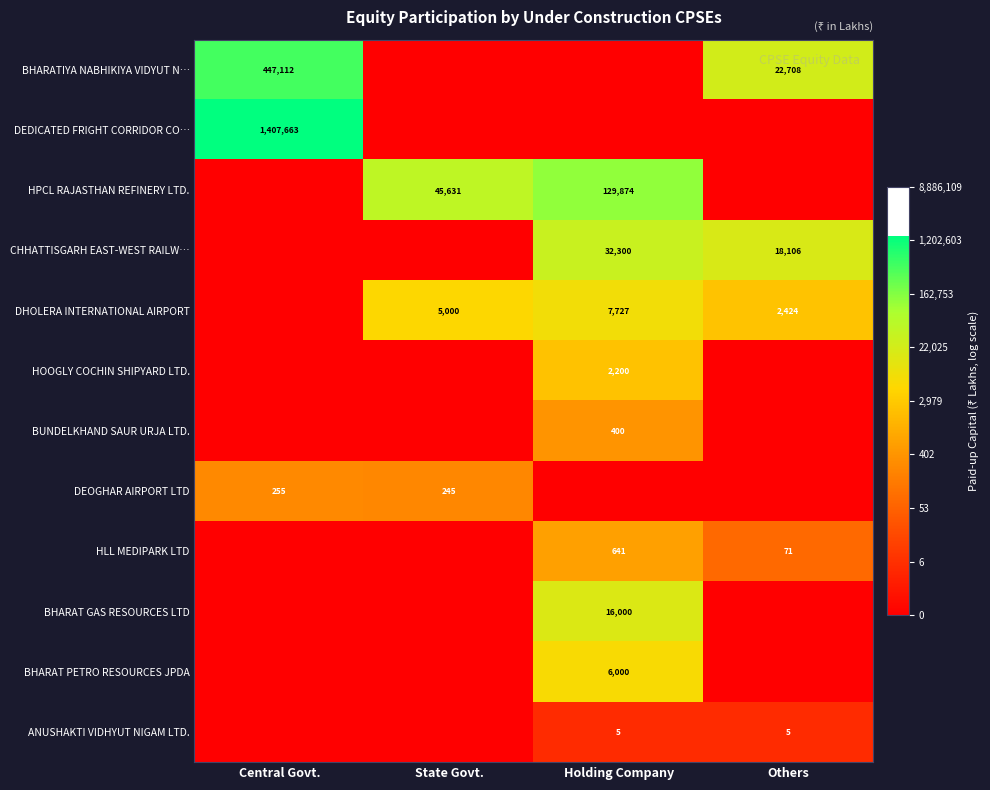

How many distinct data groups are displayed?

12